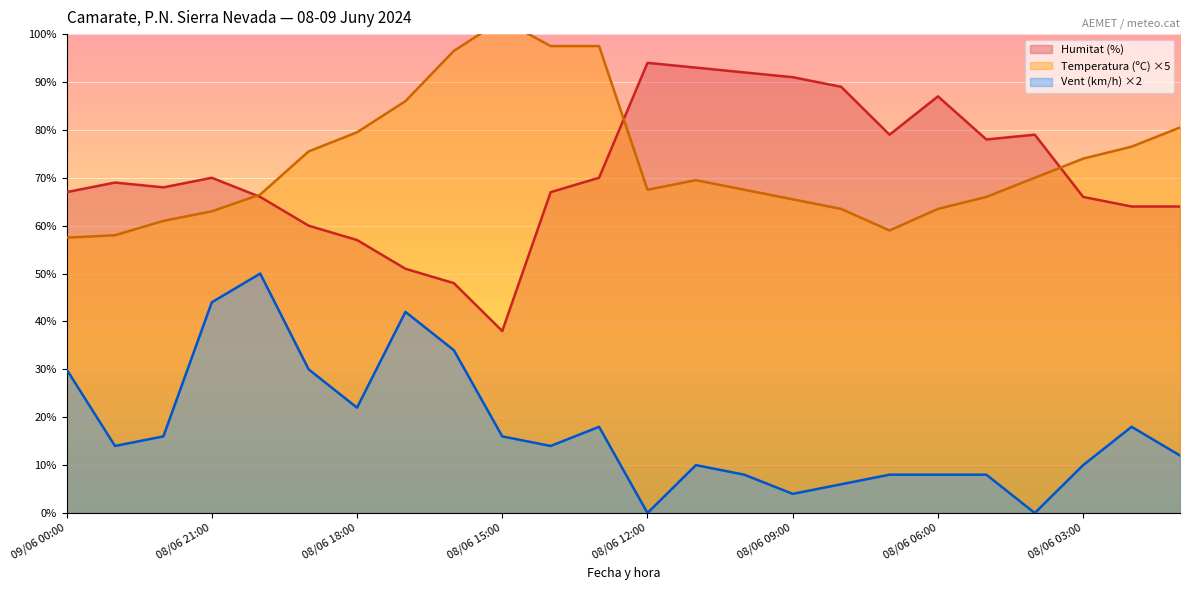

Which series changed the most between 08/06 03:00 and 08/06 01:00?

Temperatura (ºC)